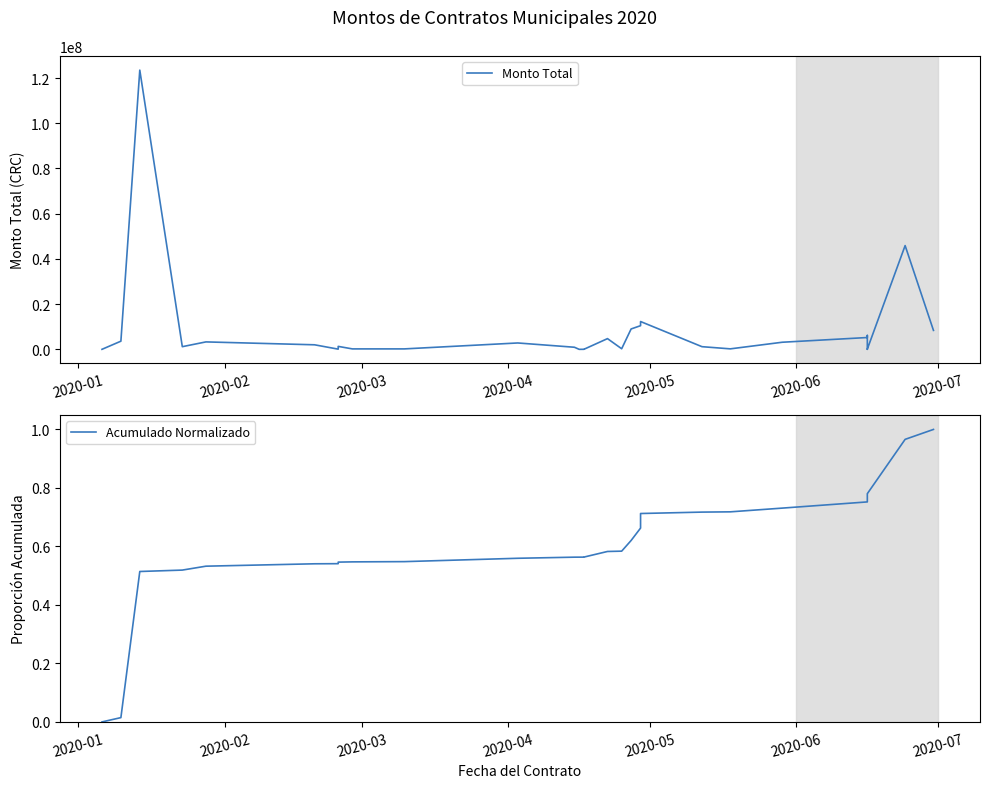

Reading left to right, extract all data points from this chart.

Monto Total: 23320.0	3619779.3	123499057.5	1190000.0	3300000.0	2020000.0	96000.0	1319560.0	206667.0	208000.0	2829975.7	938000.0	13600.0	23320.0	22320.0	4751670.0	270510.0	9025000.0	10477500.0	12311145.0	1189540.0	225142.1	3152500.0	5238750.0	6155572.5	672300.0	23320.0	116620.0	45897000.0	8390000.0
Acumulado Normalizado: 0.0	0.0	0.5	0.5	0.5	0.5	0.5	0.5	0.5	0.5	0.6	0.6	0.6	0.6	0.6	0.6	0.6	0.6	0.7	0.7	0.7	0.7	0.7	0.8	0.8	0.8	0.8	0.8	1.0	1.0